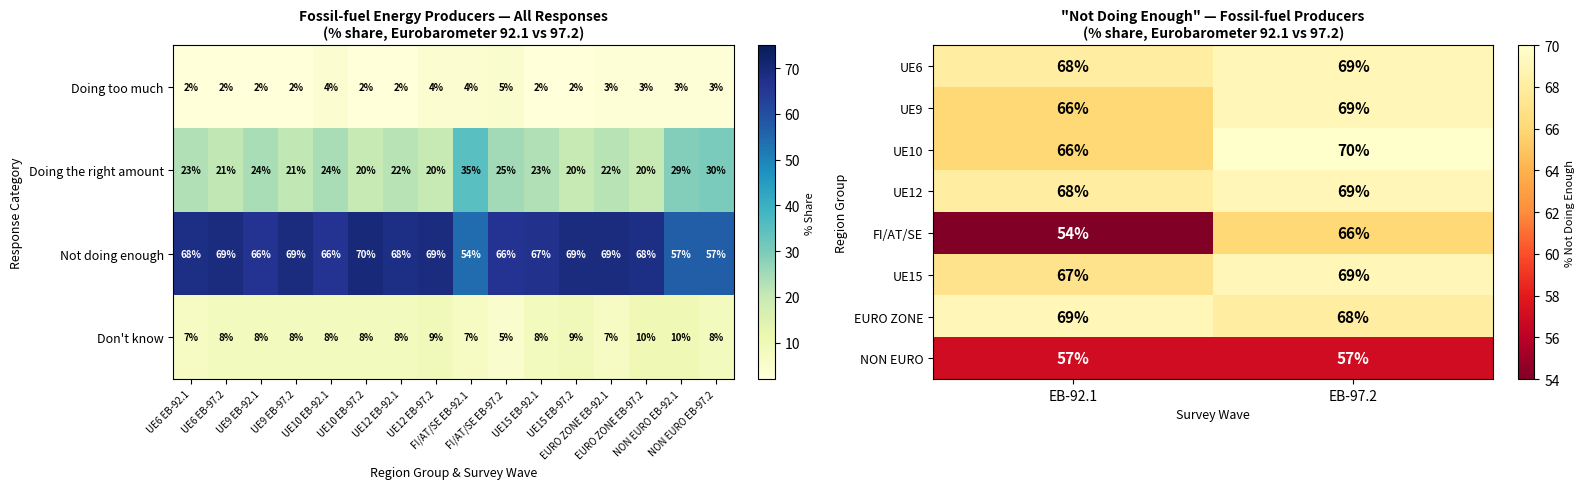

Rank the categories by UE10 value from highest to lowest.

EB-97.2, EB-92.1